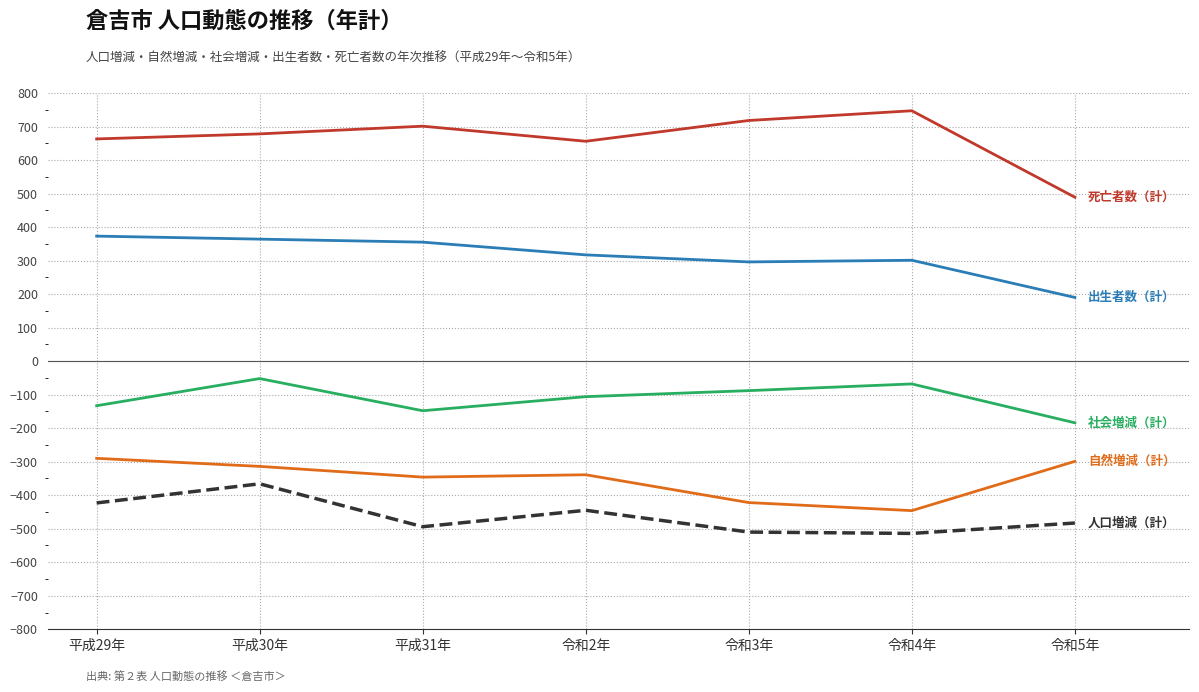

What is the total value across all series at 令和2年?

83